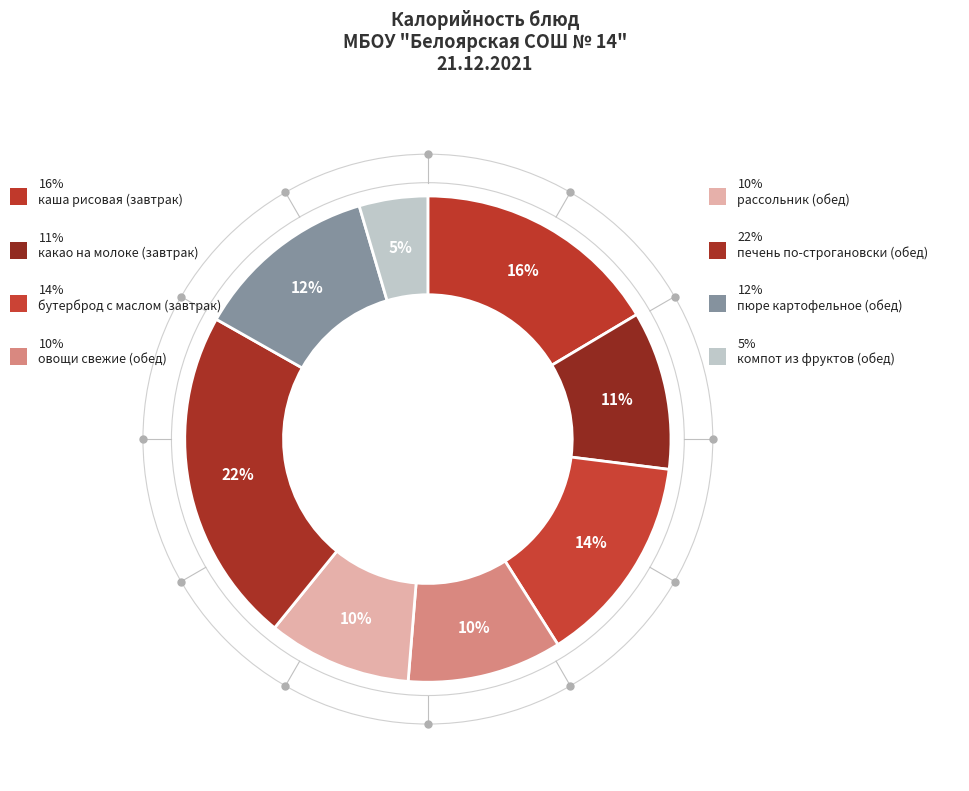

Which has a higher value, компот из фруктов
(обед) or печень по-строгановски
(обед)?

печень по-строгановски
(обед)